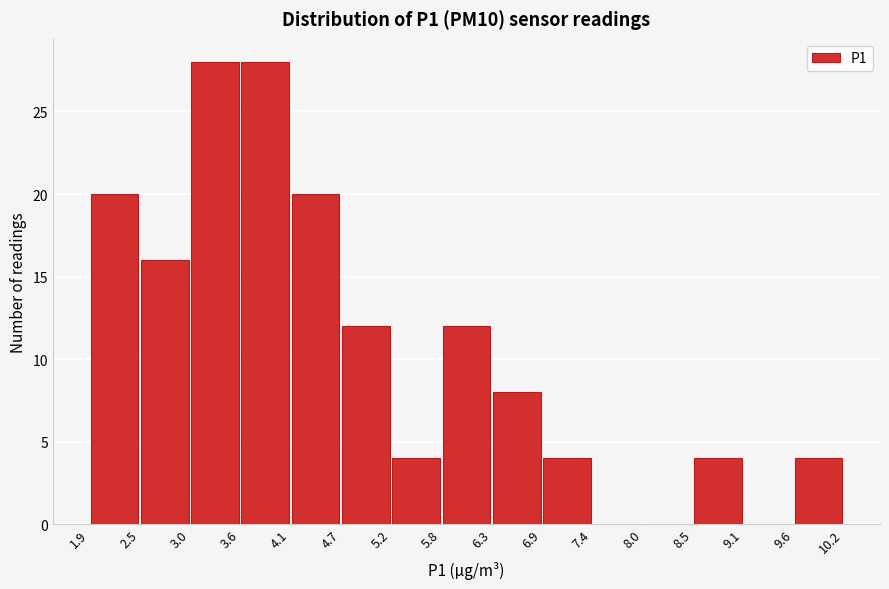

Reading left to right, transcribe this chart: for each bar, give the range it covers on the x-axis and its height. The values are not printed on the chart, so give them approximately, as read against the axis.

1.9 to 2.5: 20
2.5 to 3.0: 16
3.0 to 3.6: 28
3.6 to 4.1: 28
4.1 to 4.7: 20
4.7 to 5.2: 12
5.2 to 5.8: 4
5.8 to 6.3: 12
6.3 to 6.9: 8
6.9 to 7.4: 4
7.4 to 8.0: 0
8.0 to 8.5: 0
8.5 to 9.1: 4
9.1 to 9.6: 0
9.6 to 10.2: 4